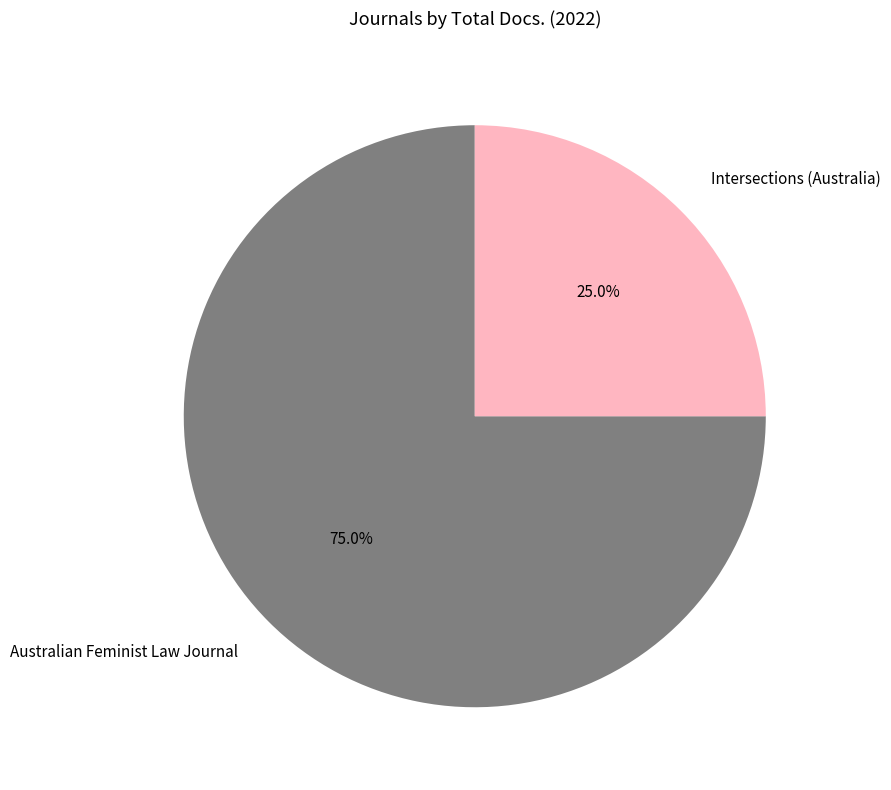

Rank the categories by value from highest to lowest.

Australian Feminist Law Journal, Intersections (Australia)